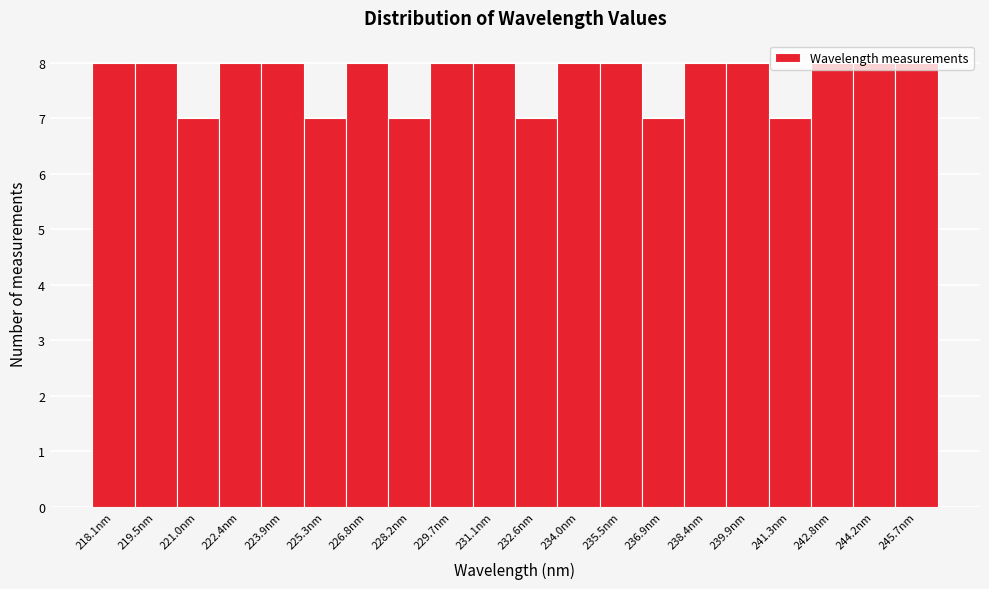

What is the maximum value shown in the chart?

8